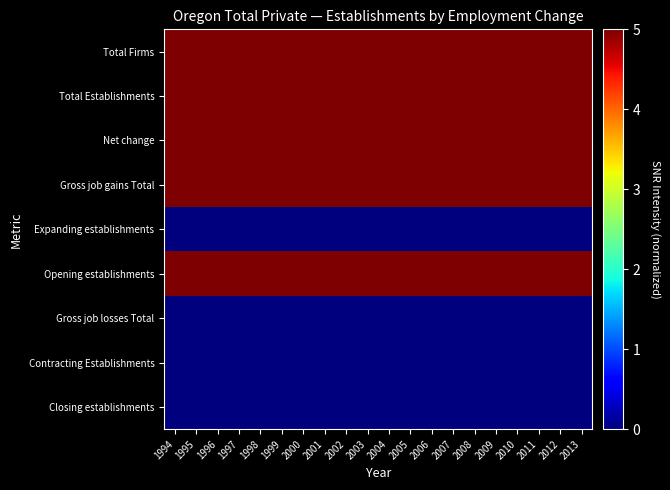

At which category is the sum across all series the highest?

1997